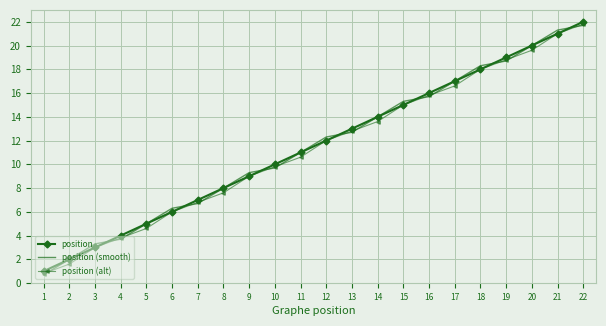

Is the value of position at 13 greater than the value of position (smooth) at 7?

Yes